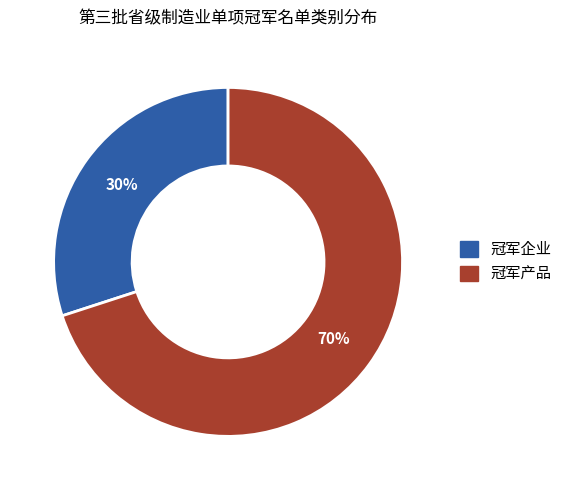

What is the majority slice?

冠军产品